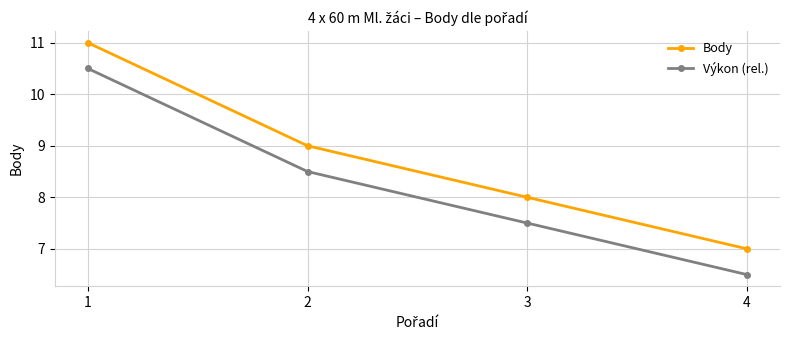

True or false: Body and Výkon (rel.) intersect in this chart.

False